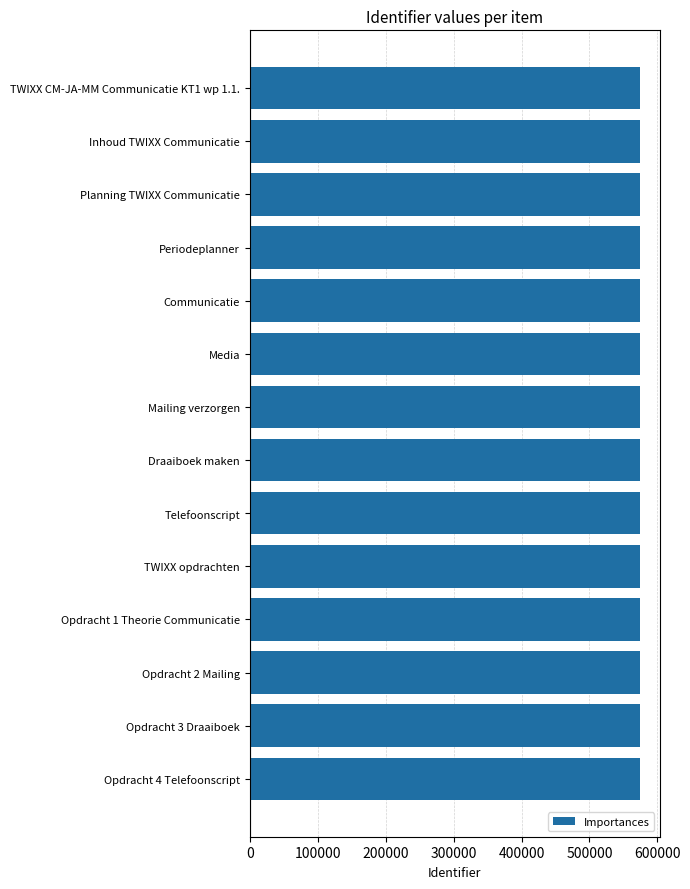

Is it true that the value at TWIXX opdrachten is 890196?

False